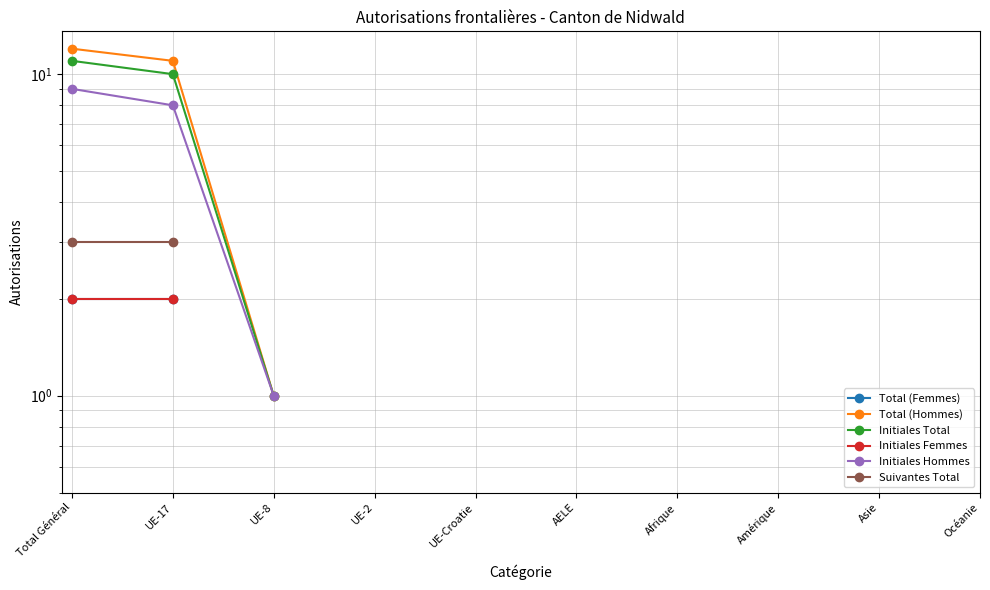

What is the difference between the maximum and minimum values in the Initiales Hommes series?

8.0